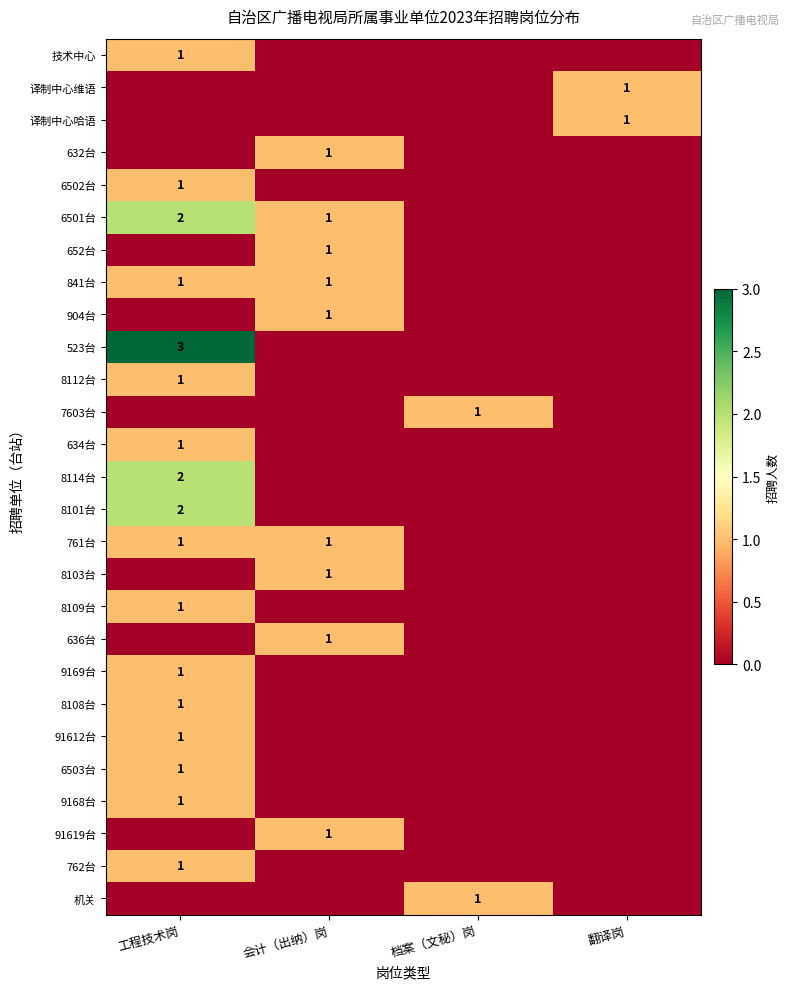

Where is 91612台 nearest to the value 0?

会计（出纳）岗